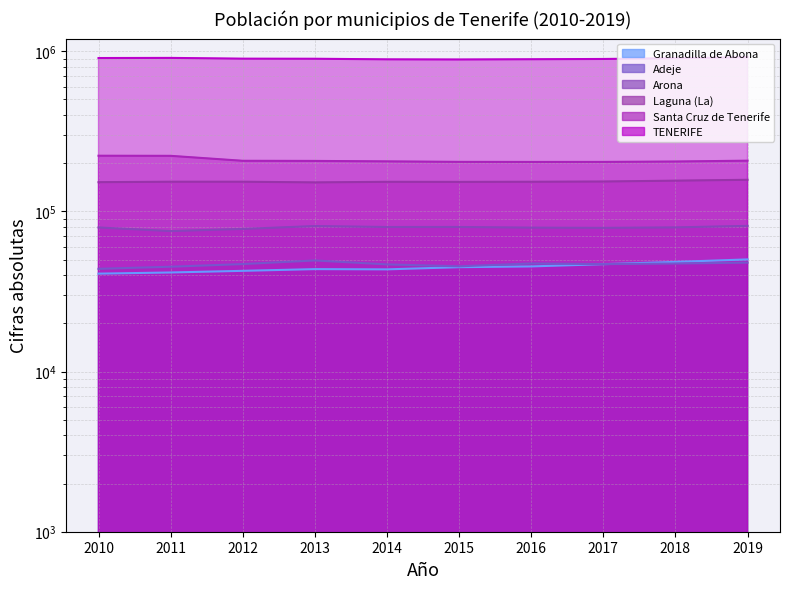

What is the value of the Arona point at the 9th from the left?

79448